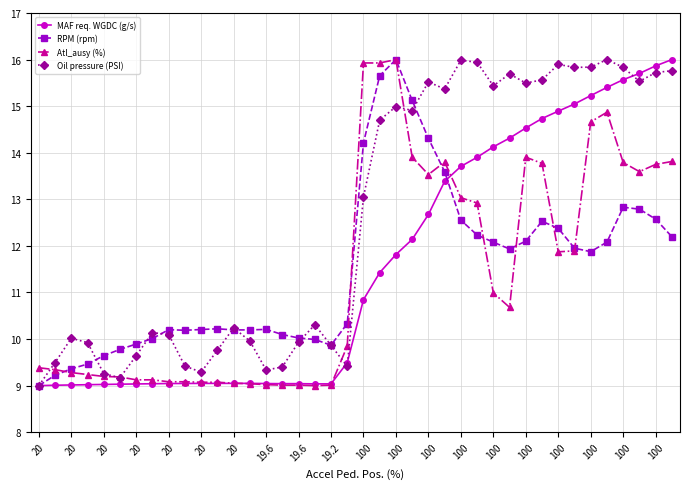

What is the value of the Atl_ausy (%) point at the 32nd from the left?

13.8